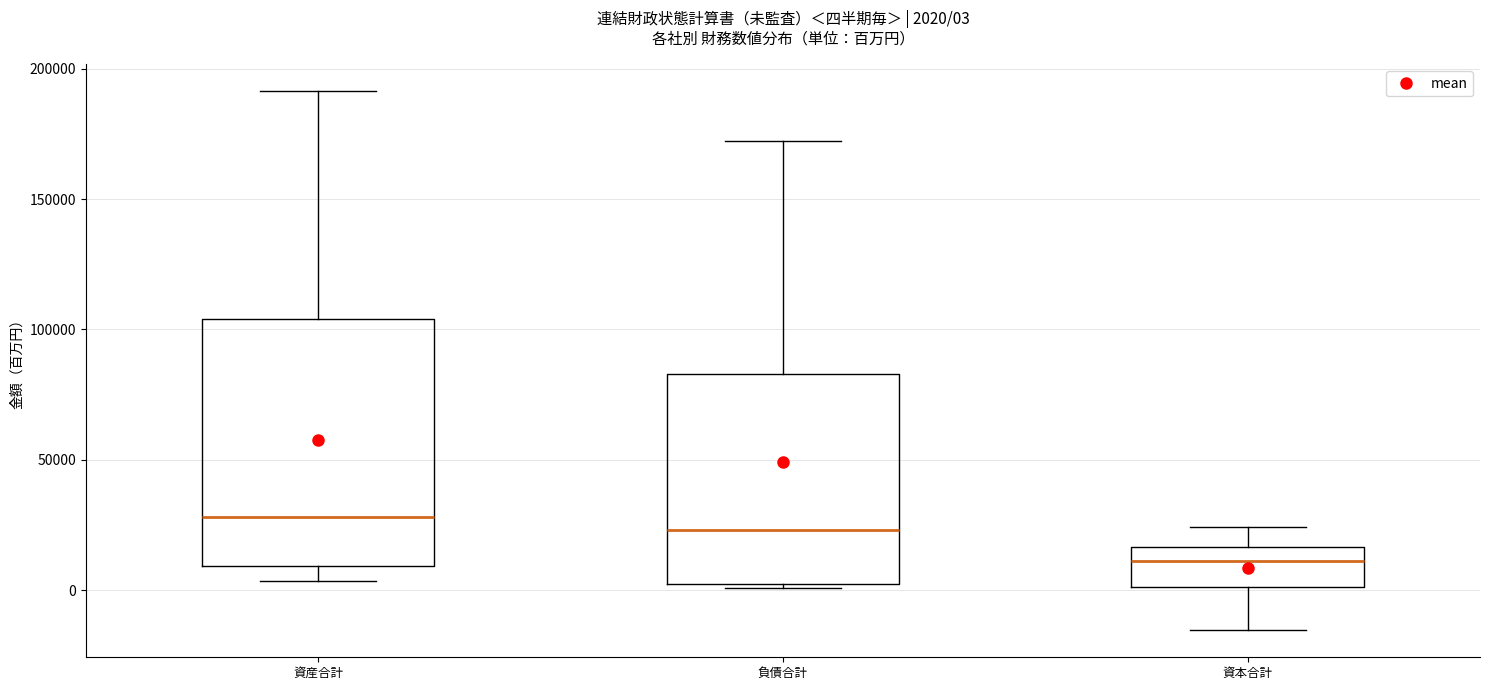

Which box is the tallest, from its lower edge to its upper edge?

資産合計